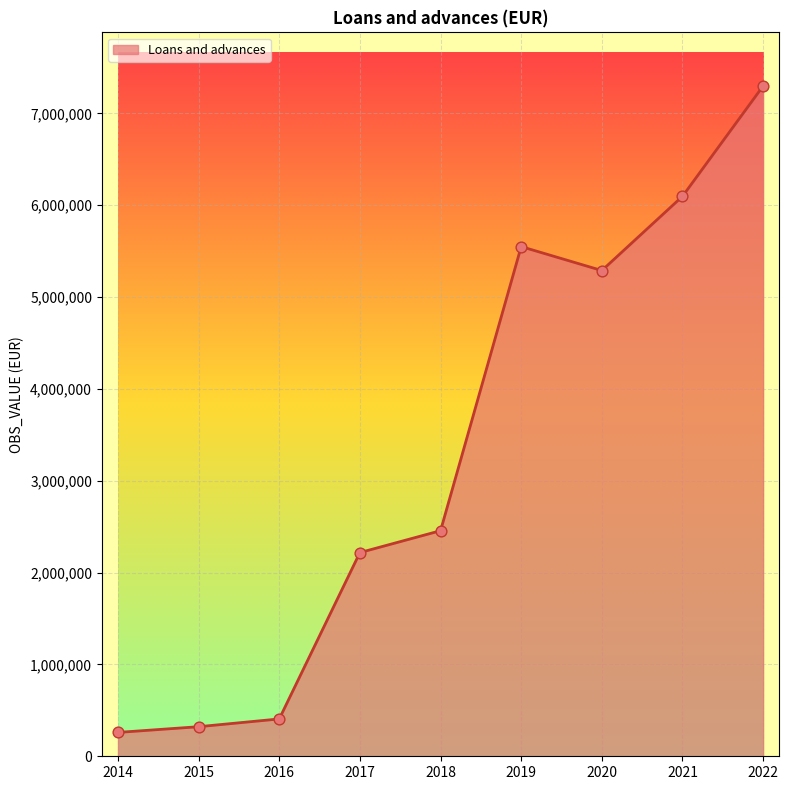

What is the change in value from 2015 to 2021?

+5775342